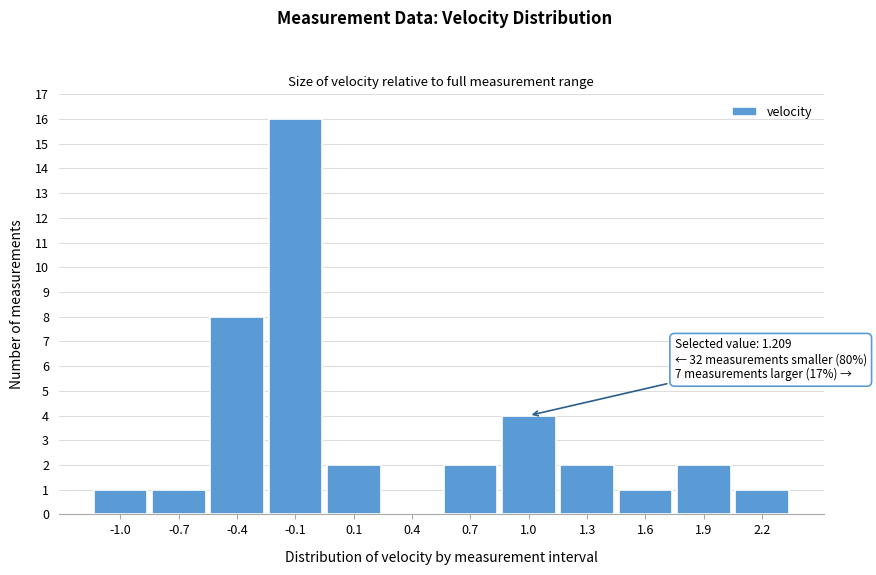

Reading right to left, list all the values displayed in this chart.

2.2=1	1.9=2	1.6=1	1.3=2	1.0=4	0.7=2	0.4=0	0.1=2	-0.1=16	-0.4=8	-0.7=1	-1.0=1